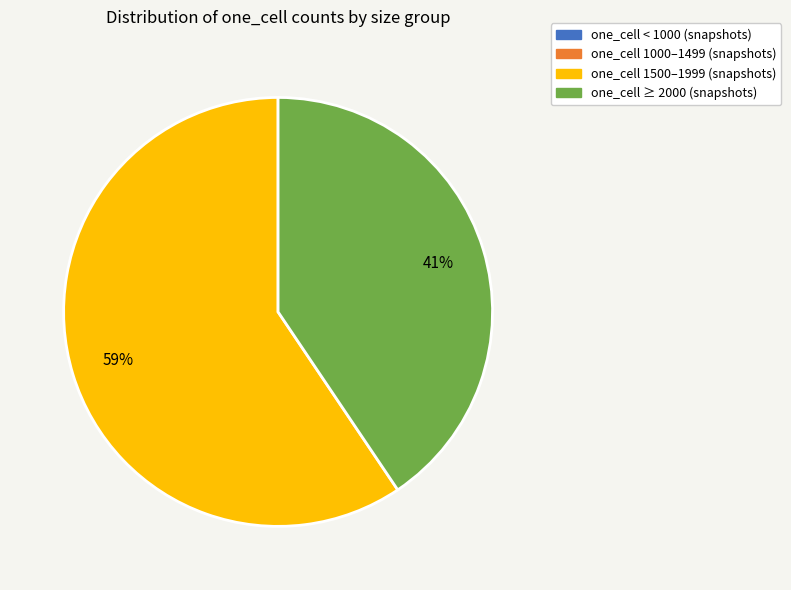

Does any single category account for the majority?

Yes